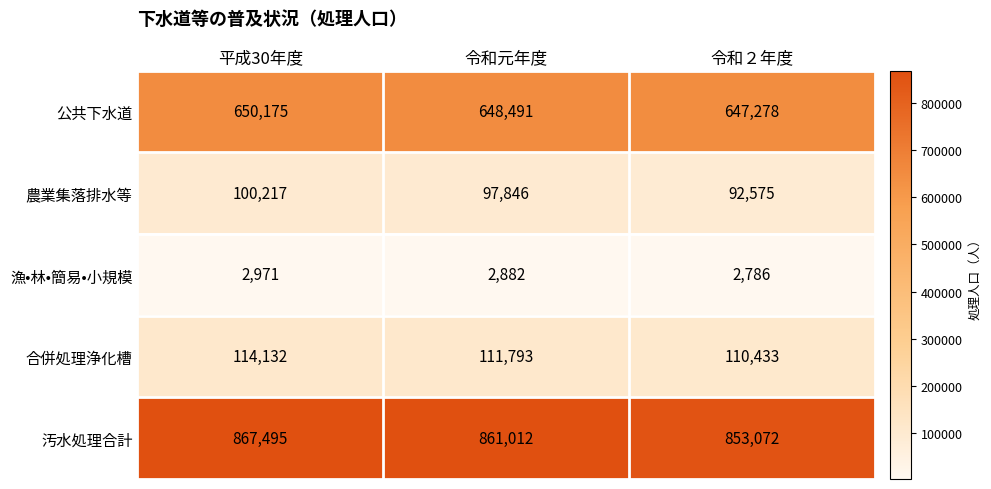

What is the sum of the 漁•林•簡易•小規模 values at 令和２年度 and 平成30年度?

5757